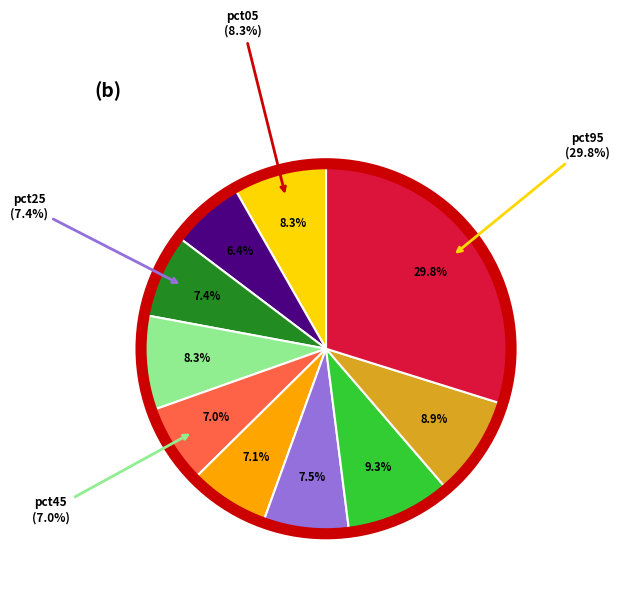

True or false: pct25 accounts for 1% of the total.

False